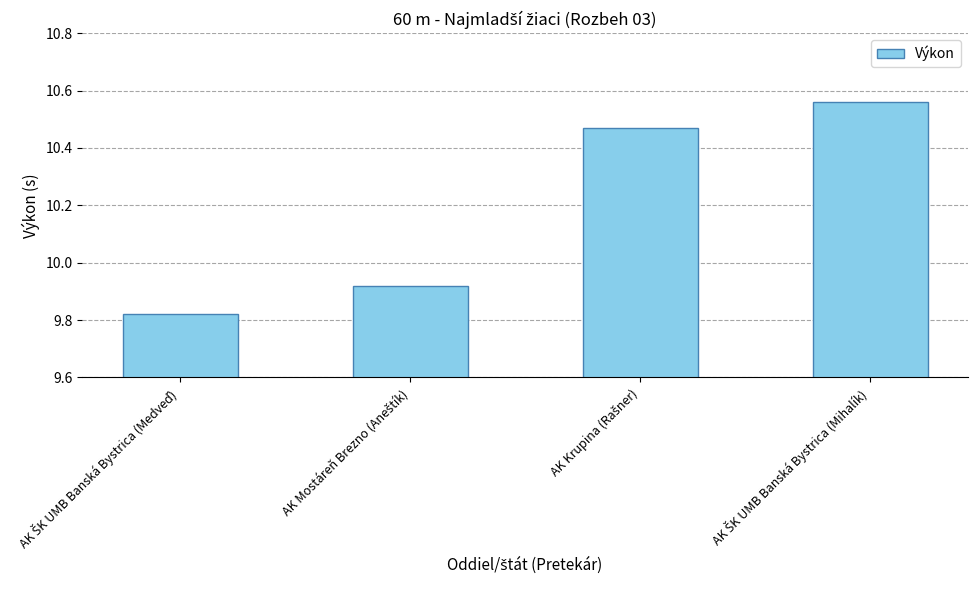

What is the difference between the maximum and second lowest values?

0.6